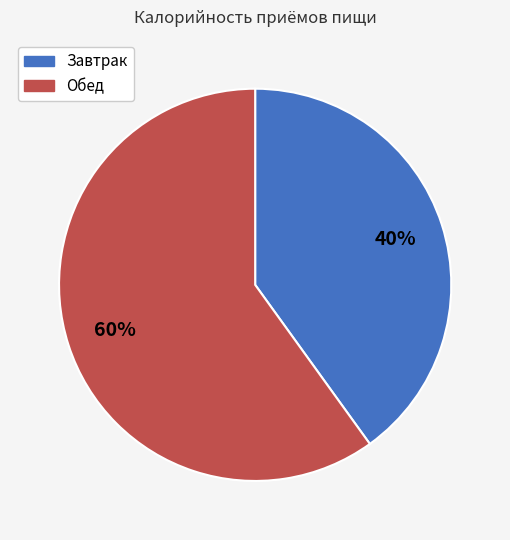

The Обед slice represents 60% of the pie. True or false?

True